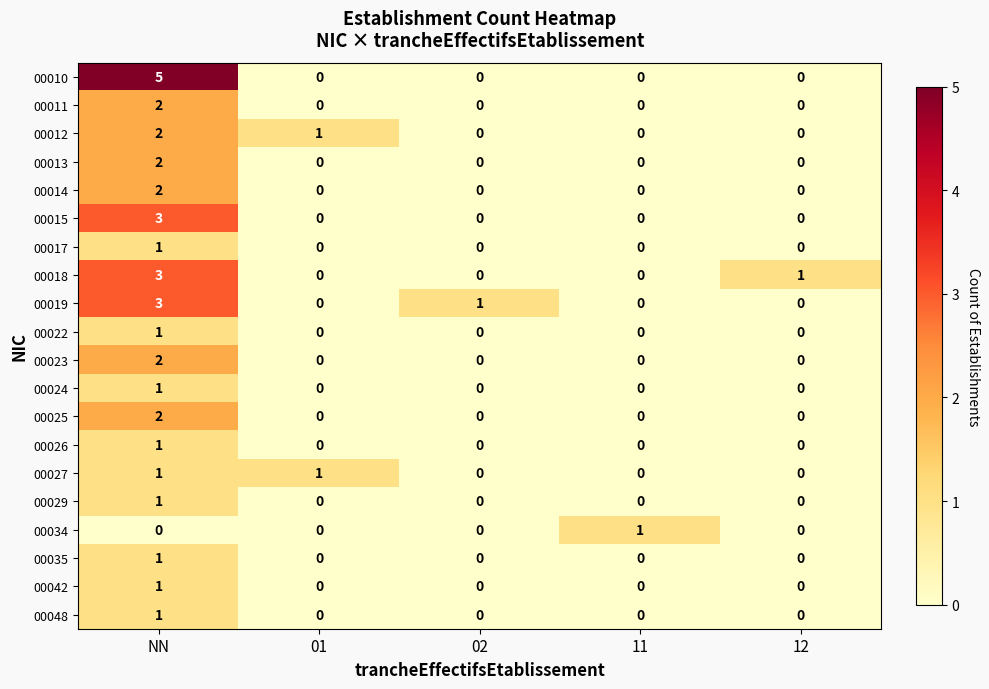

Count the 00035 values in the range 0 to 1.

5